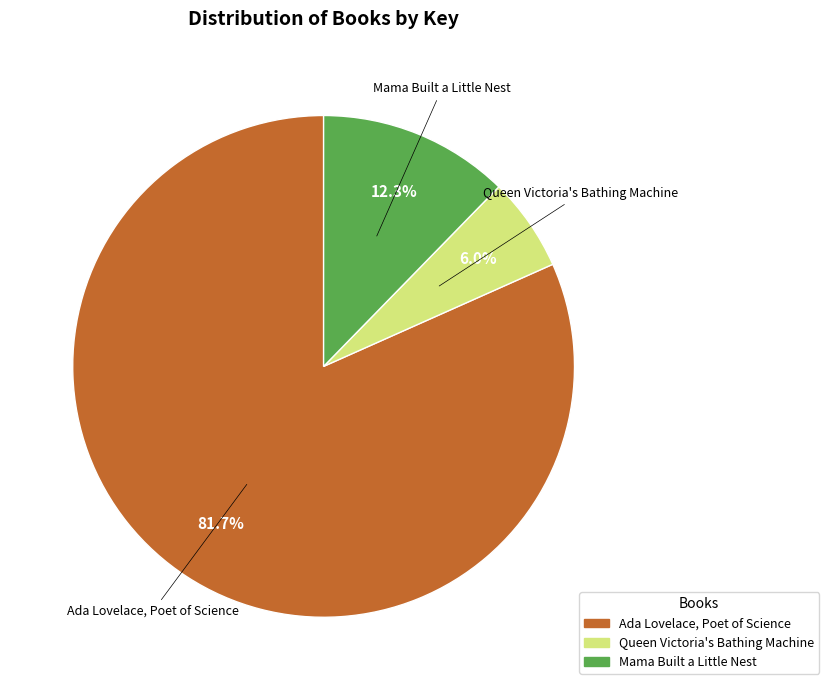

Is there a majority slice in this chart?

Yes